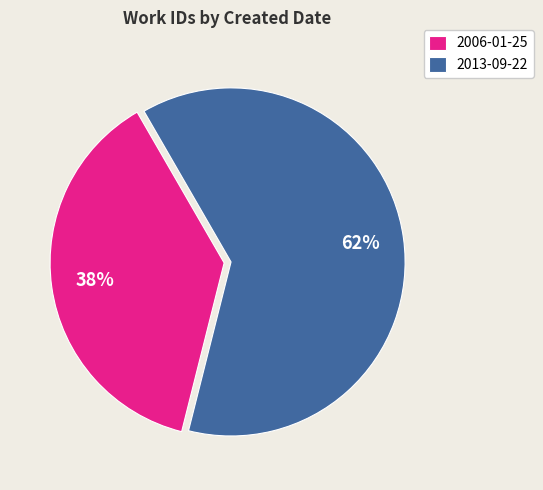

Is the sum of 2006-01-25 and 2013-09-22 greater than half?

Yes